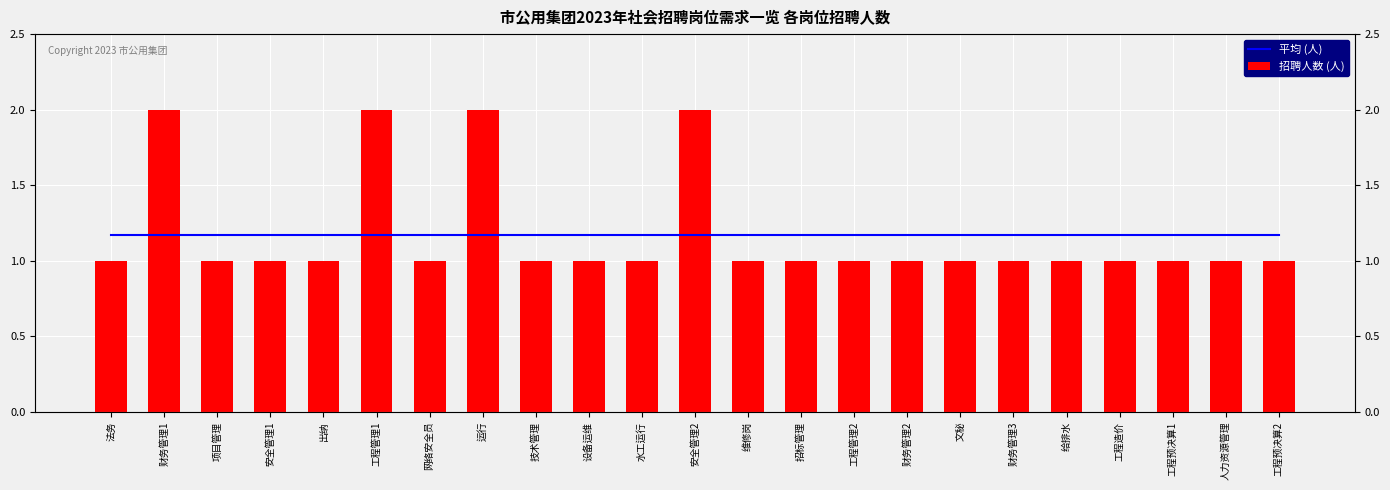

How many data points in 招聘人数 (人) are above 1?

4